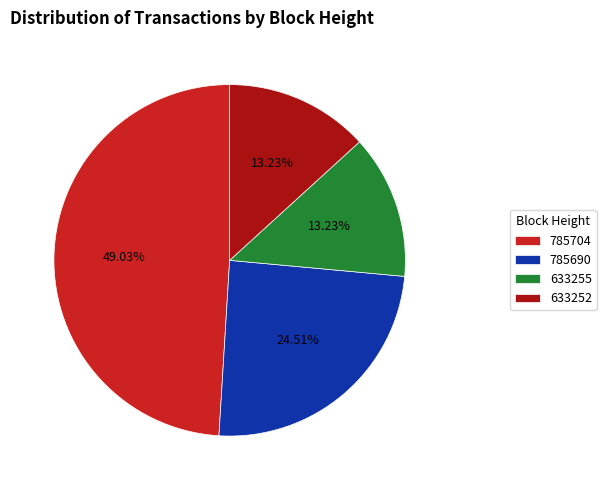

Count the number of slices in the pie.

4